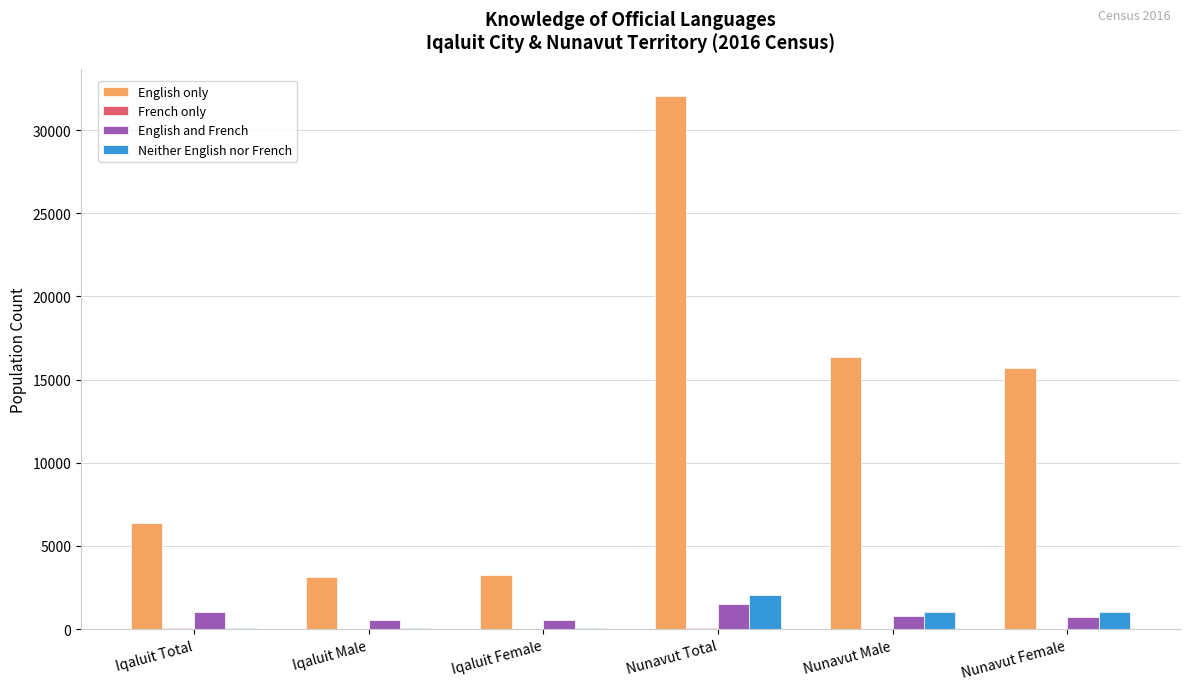

Are the bars grouped side by side (vs. stacked)?

Yes